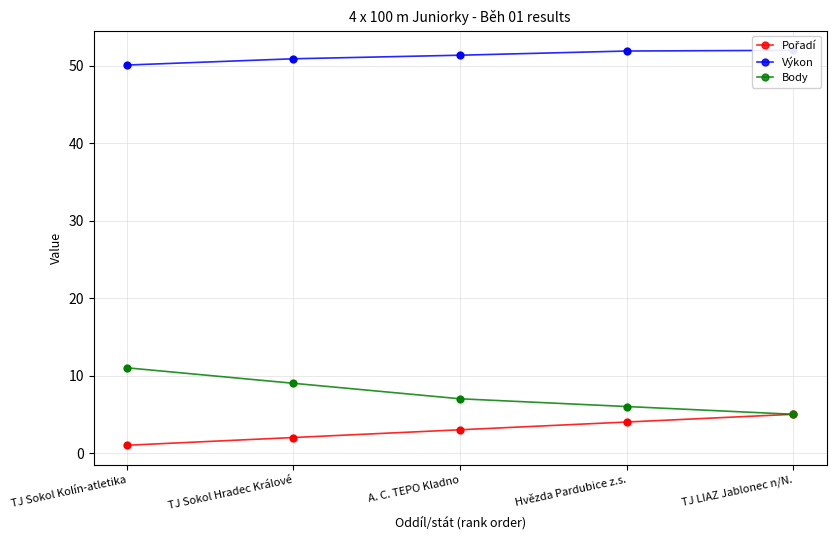

Is the value of Pořadí at A. C. TEPO Kladno greater than the value of Výkon at TJ LIAZ Jablonec n/N.?

No